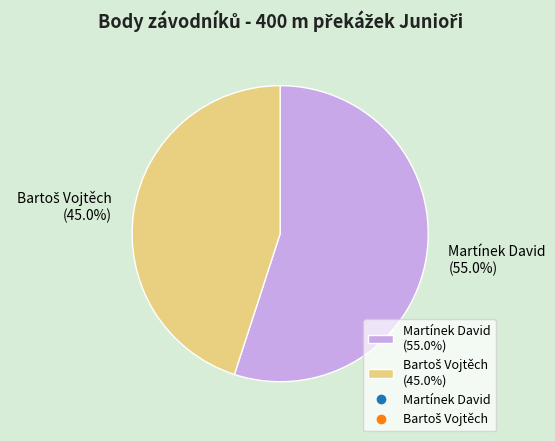

How much of the chart is everything except Martínek David (55.0%)?

45.0%